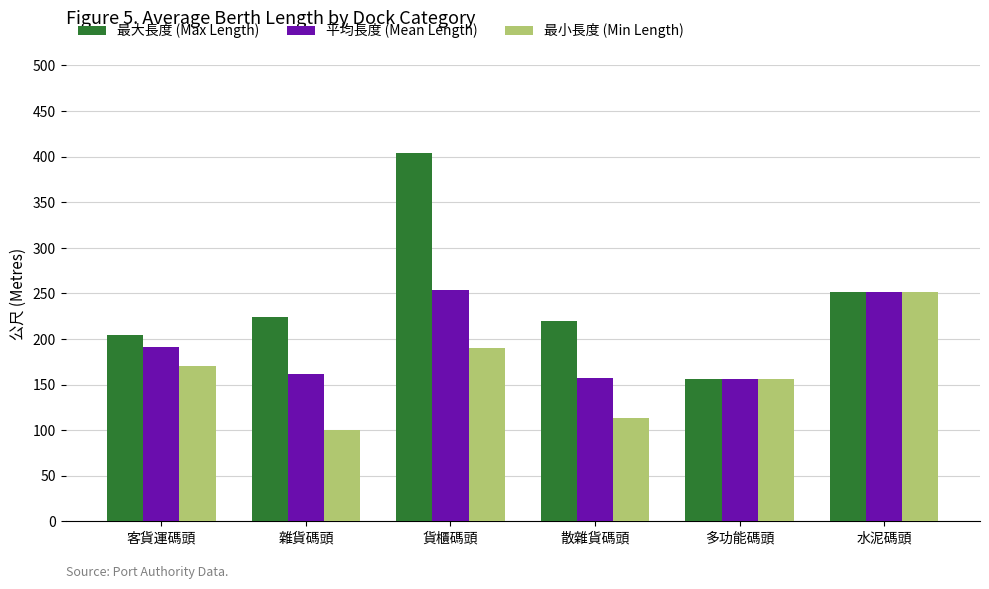

What is the value of the 最小長度 (Min Length) bar at the 5th from the left?

156.5